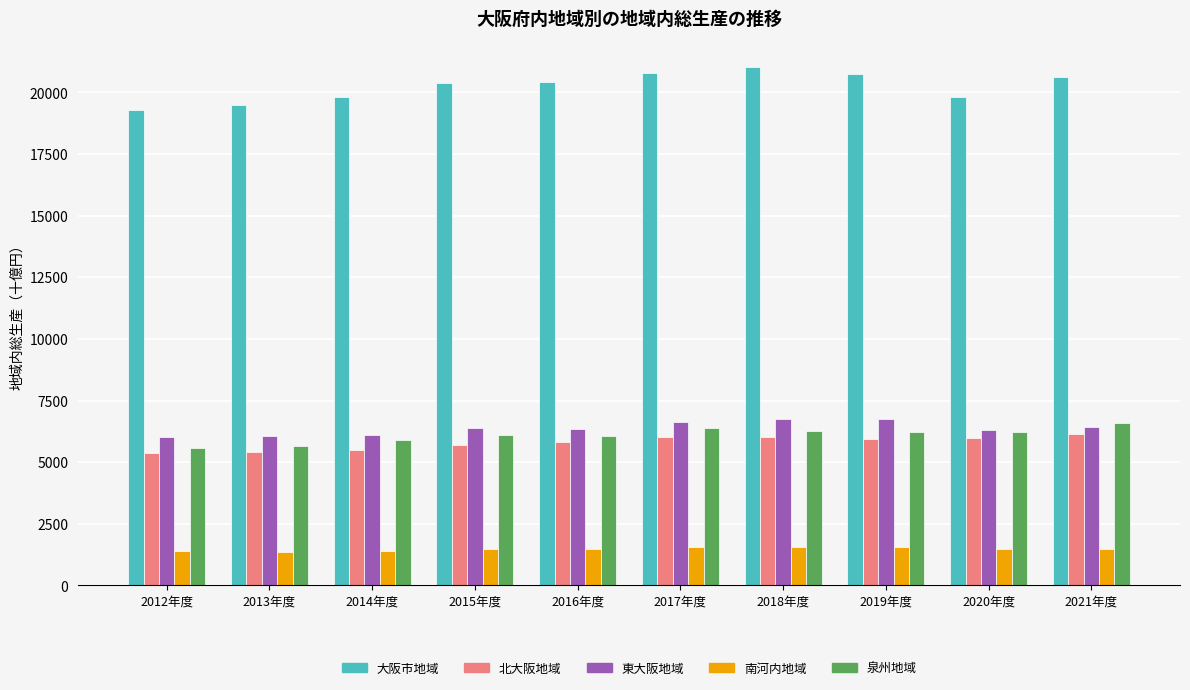

What is the average value of the 東大阪地域 series?

6382.1